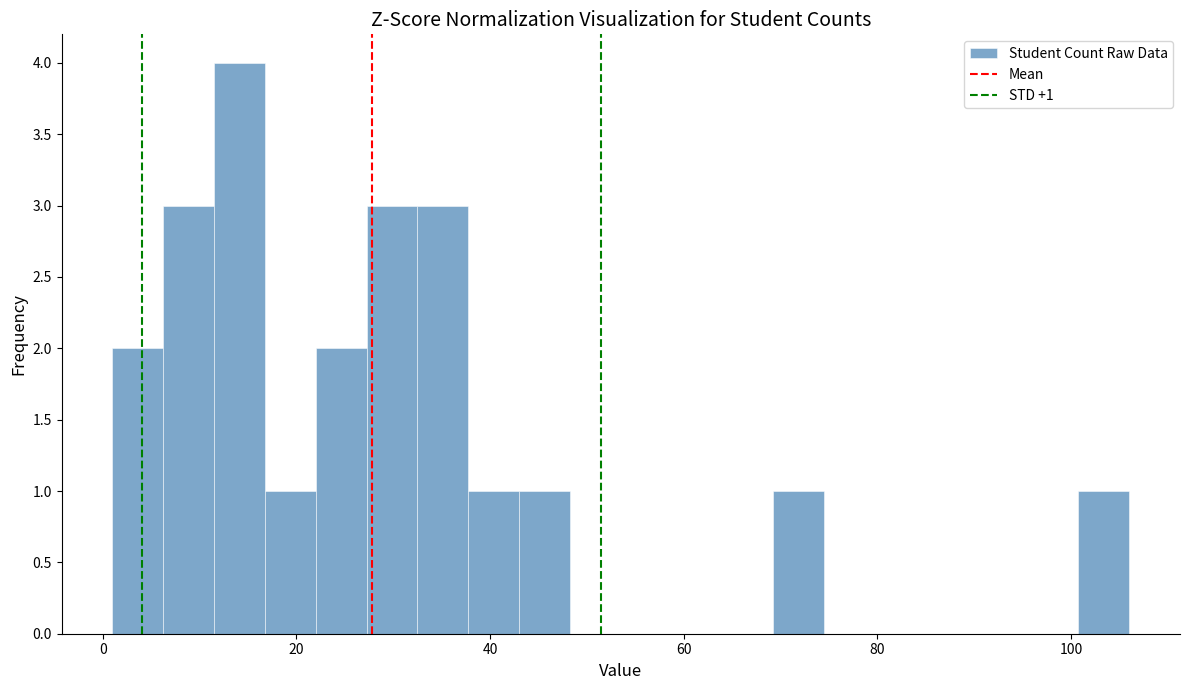

Around what value on the x-axis is the tallest bar? Give the approximate position of its centre, as read against the axis.

14